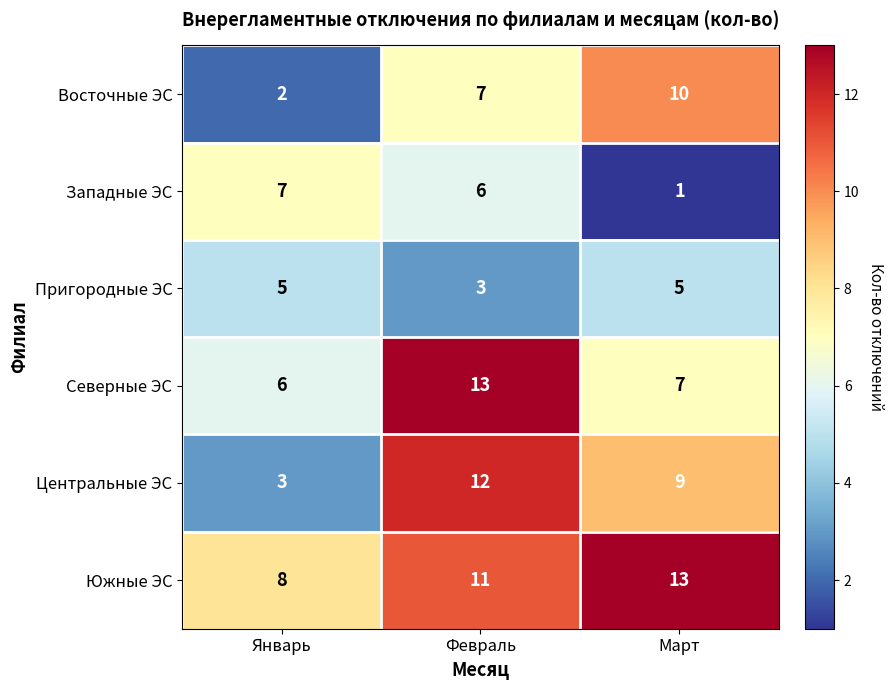

What is the spread (max minus min) of values at Февраль?

10